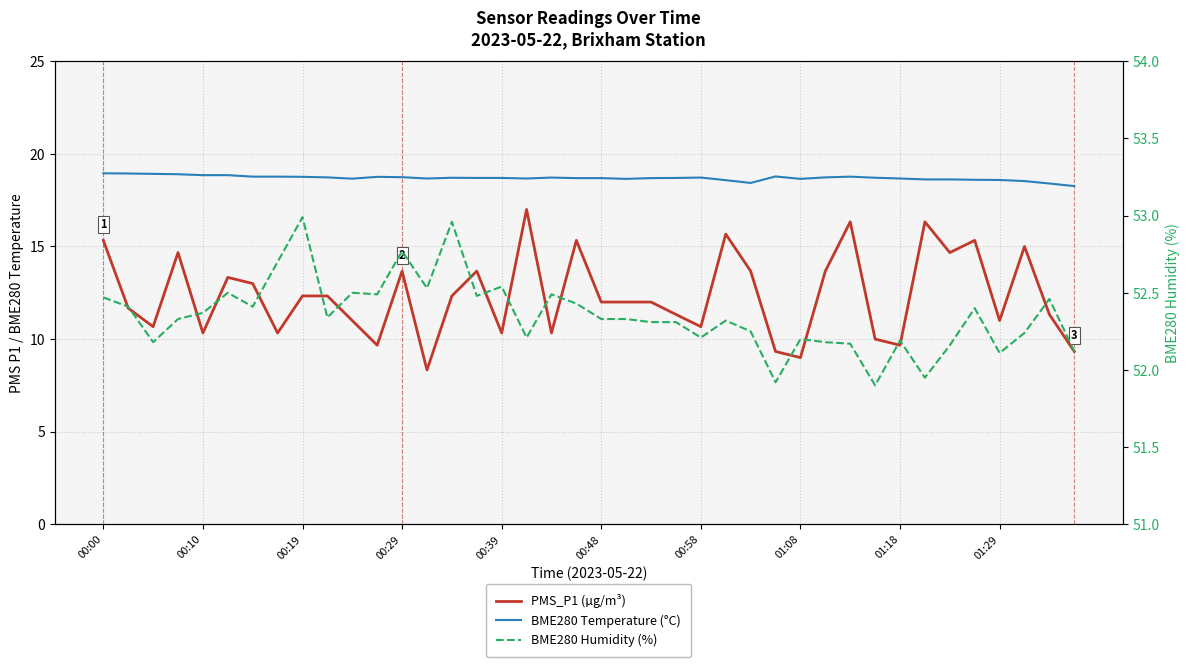

Reading right to left, what are all the values shown in this chart?

PMS_P1 (µg/m³): 9.3	11.3	15.0	11.0	15.3	14.7	16.3	9.7	10.0	16.3	13.7	9.0	9.3	13.7	15.7	10.7	11.3	12.0	12.0	12.0	15.3	10.3	17.0	10.3	13.7	12.3	8.3	13.7	9.7	11.0	12.3	12.3	10.3	13.0	13.3	10.3	14.7	10.7	11.7	15.3
BME280 Temperature (°C): 18.3	18.4	18.5	18.6	18.6	18.6	18.6	18.7	18.7	18.8	18.7	18.6	18.8	18.4	18.6	18.7	18.7	18.7	18.6	18.7	18.7	18.7	18.7	18.7	18.7	18.7	18.7	18.7	18.8	18.7	18.7	18.8	18.8	18.8	18.9	18.9	18.9	18.9	18.9	18.9
BME280 Humidity (%): 52.1	52.5	52.2	52.1	52.4	52.2	52.0	52.2	51.9	52.2	52.2	52.2	51.9	52.2	52.3	52.2	52.3	52.3	52.3	52.3	52.4	52.5	52.2	52.5	52.5	53.0	52.5	52.8	52.5	52.5	52.3	53.0	52.7	52.4	52.5	52.4	52.3	52.2	52.4	52.5